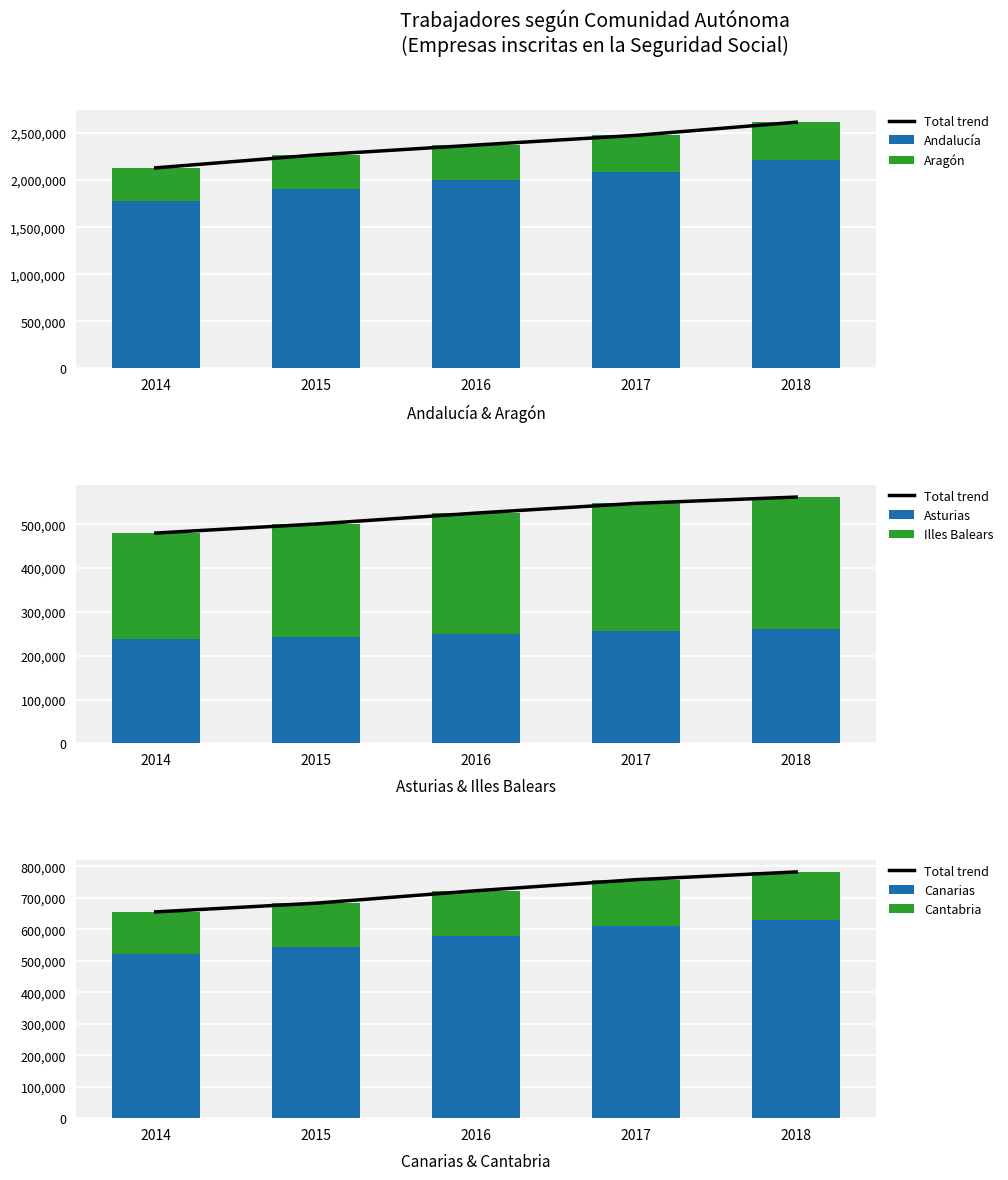

What is the total value across all series at 2014?

3265845